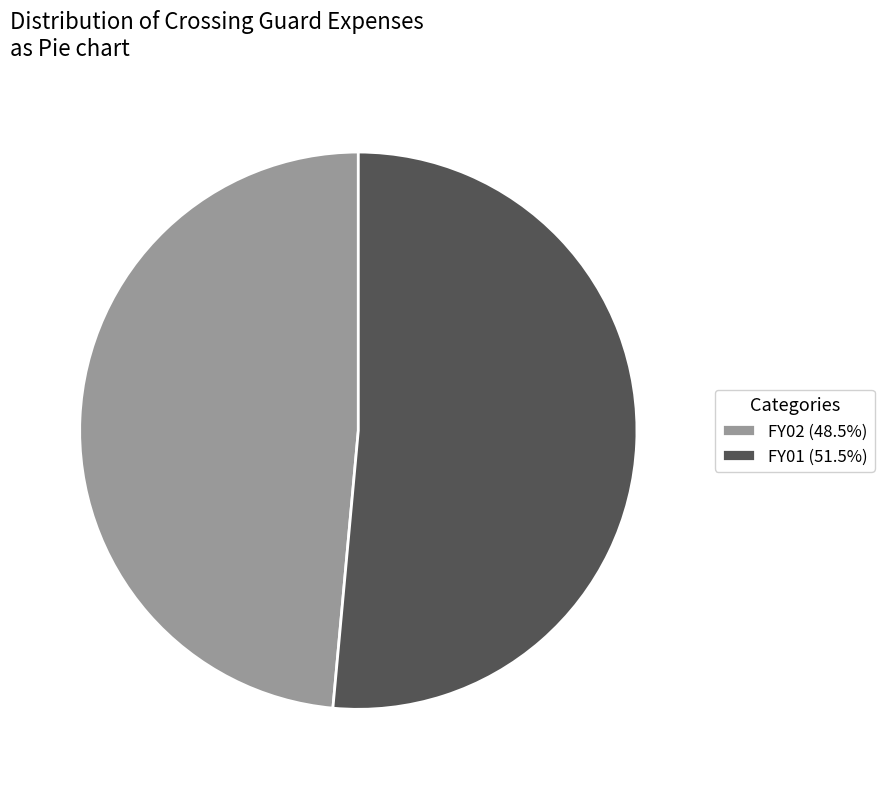

Between FY01 and FY02, which is larger?

FY01